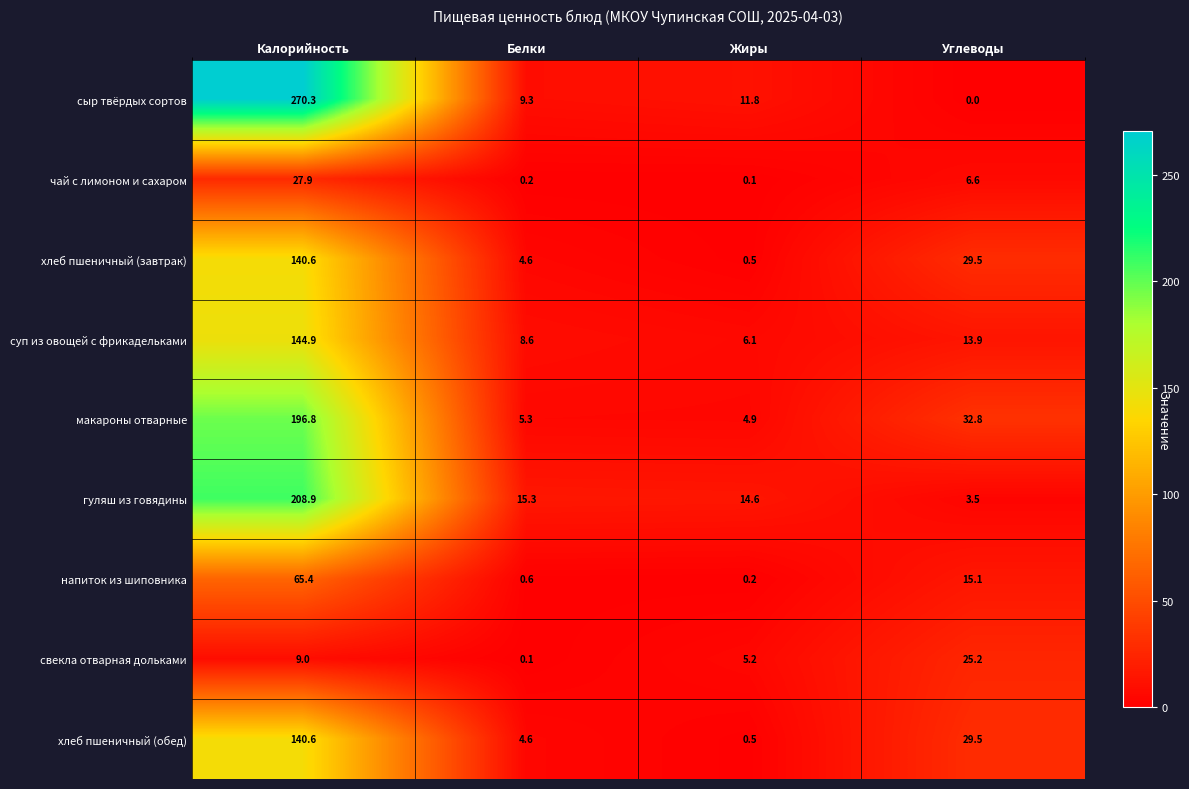

What is the total value across all series at Жиры?

43.9